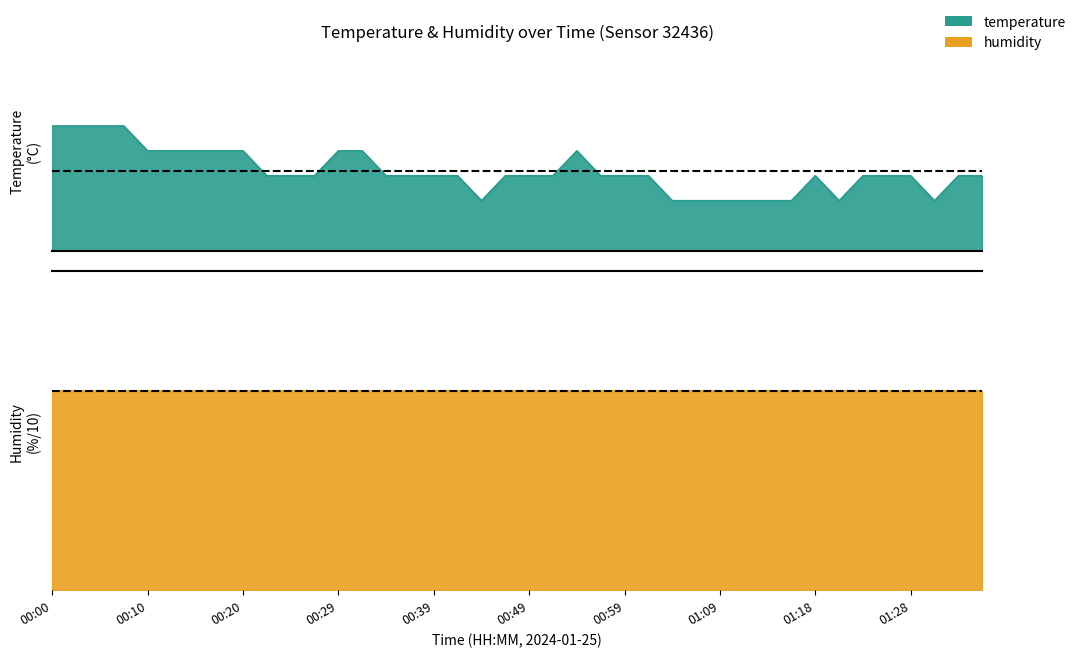

Which label corresponds to the largest value in the chart?

00:00